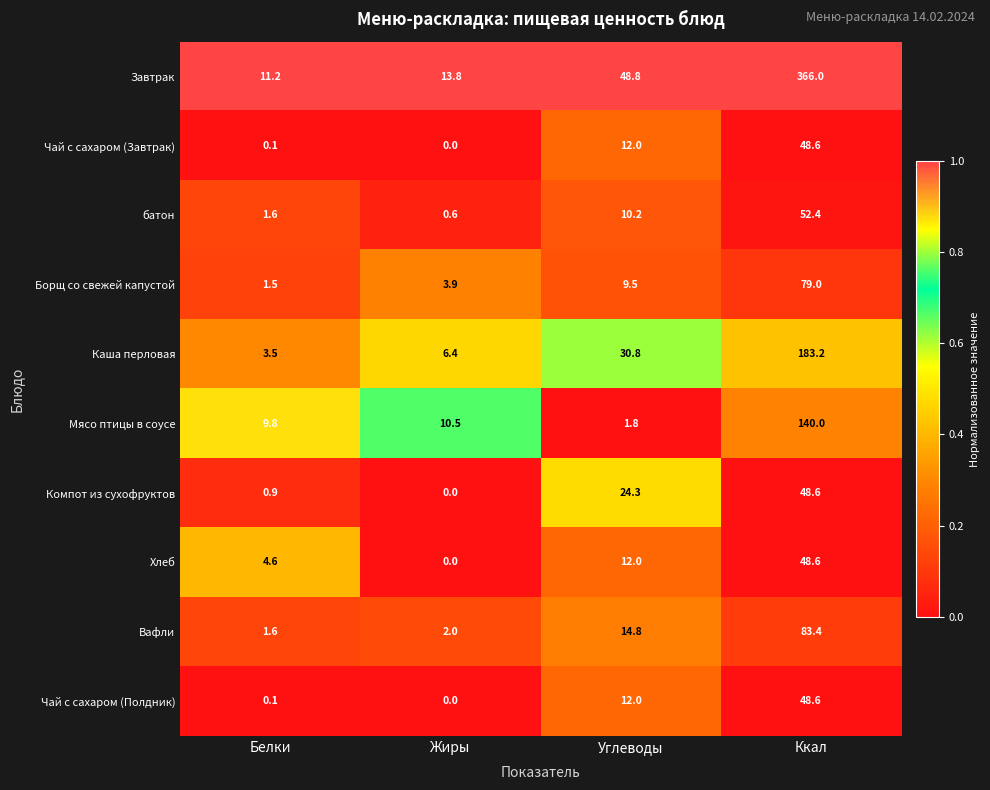

Which category has the lowest value in the Чай с сахаром (Завтрак) series?

Жиры